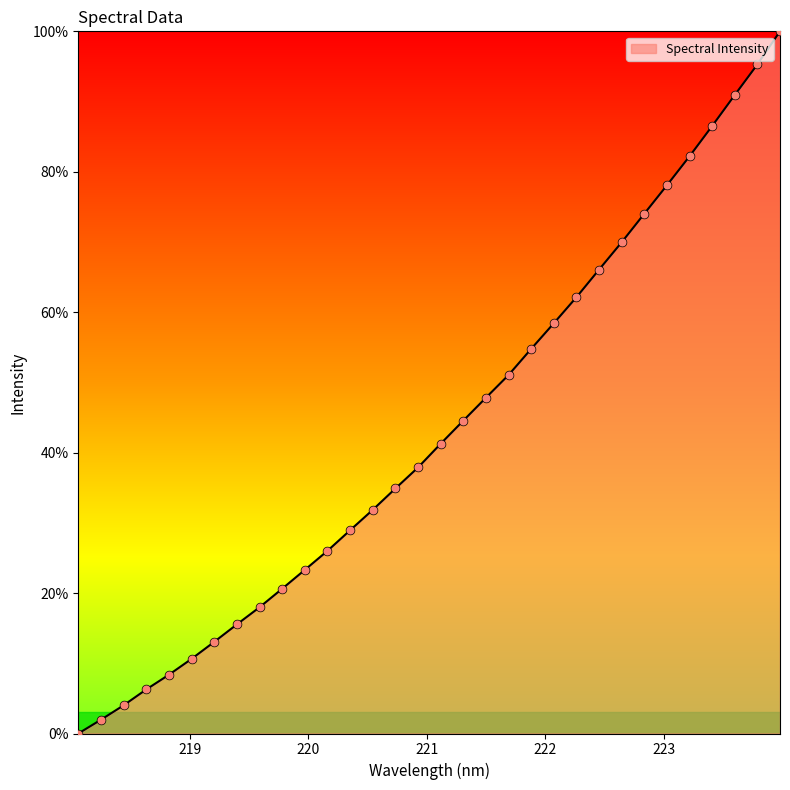

What is the difference between the maximum and minimum values?

100.0